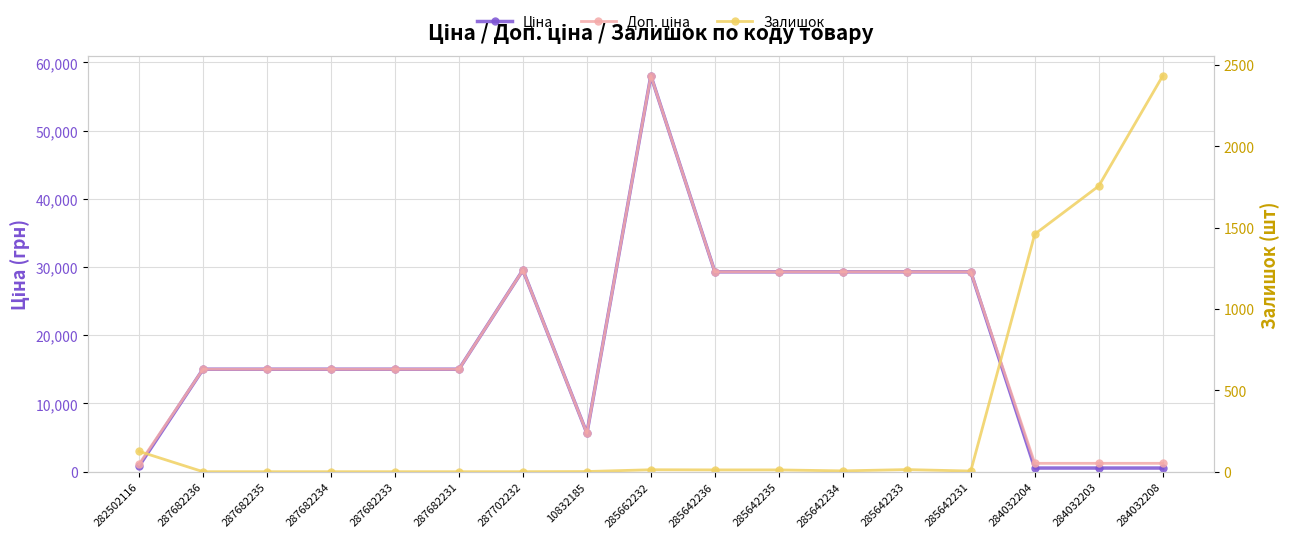

How many lines are shown in the chart?

3